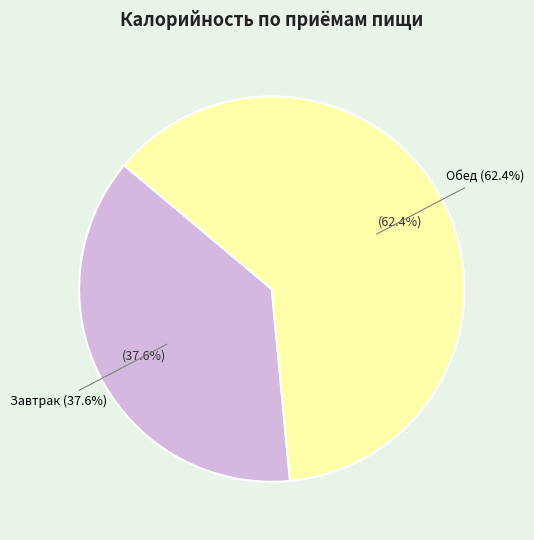

What percentage is the Обед slice, to the nearest percent?

62%